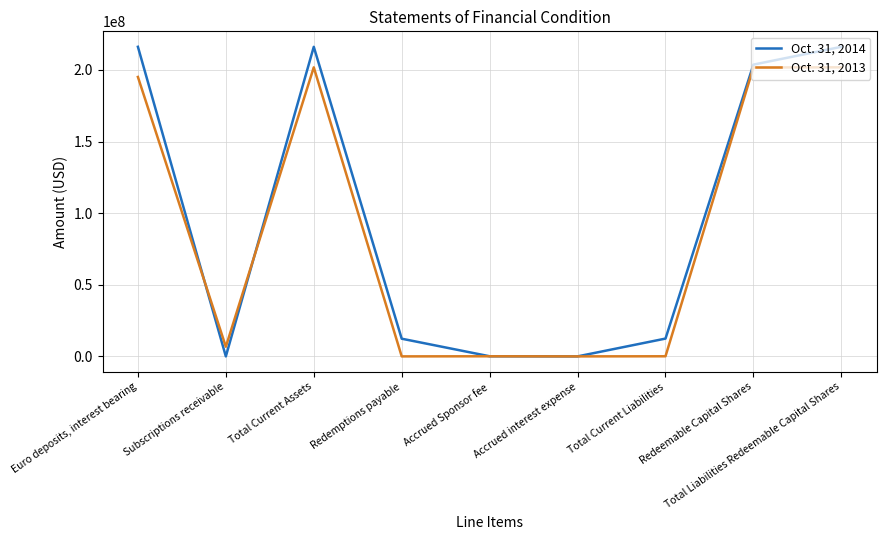

Is the value of Oct. 31, 2013 at Total Current Assets greater than the value of Oct. 31, 2014 at Total Current Assets?

No